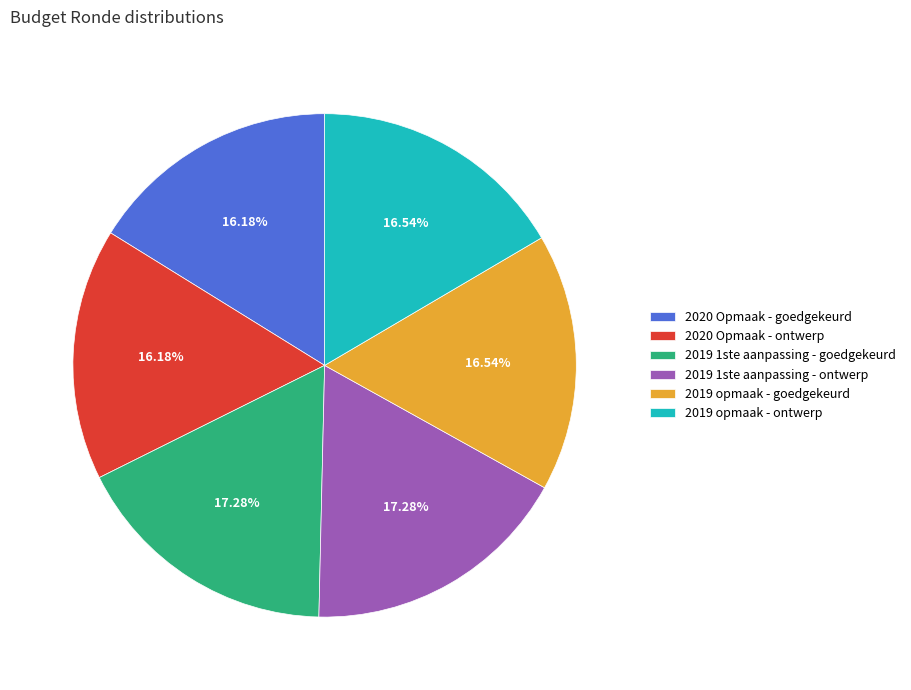

How many segments does this pie chart have?

6